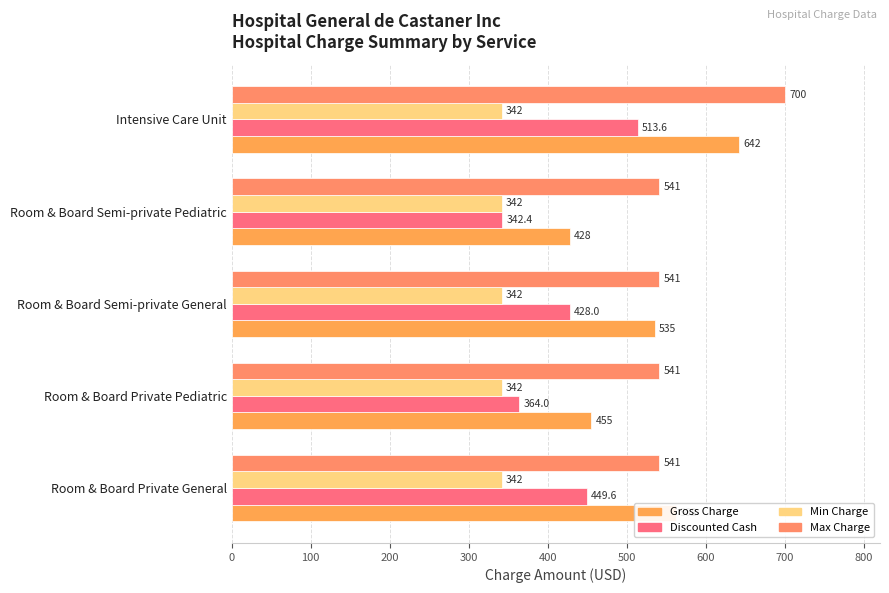

How many categories are shown in the chart?

5